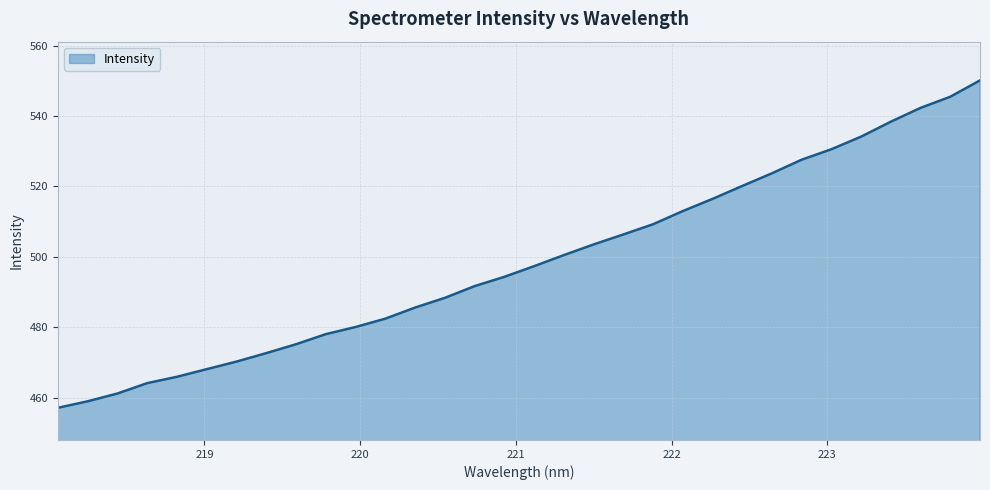

What is the minimum value shown in the chart?

457.1